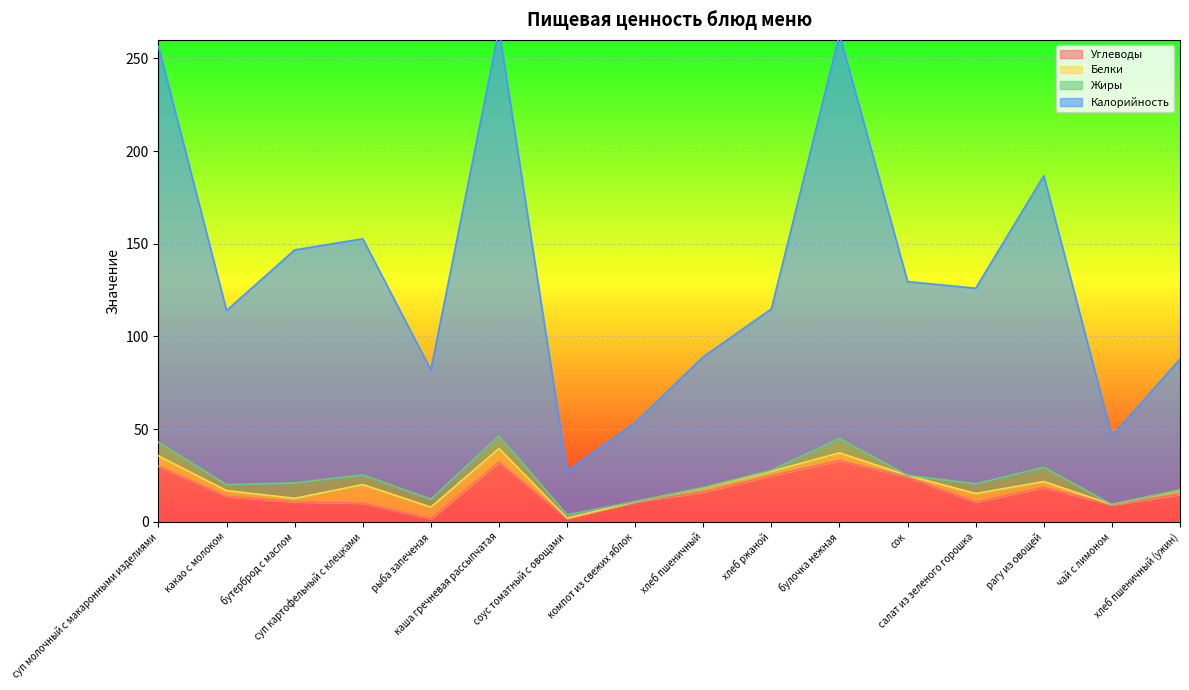

True or false: Калорийность and Углеводы cross at least once.

False